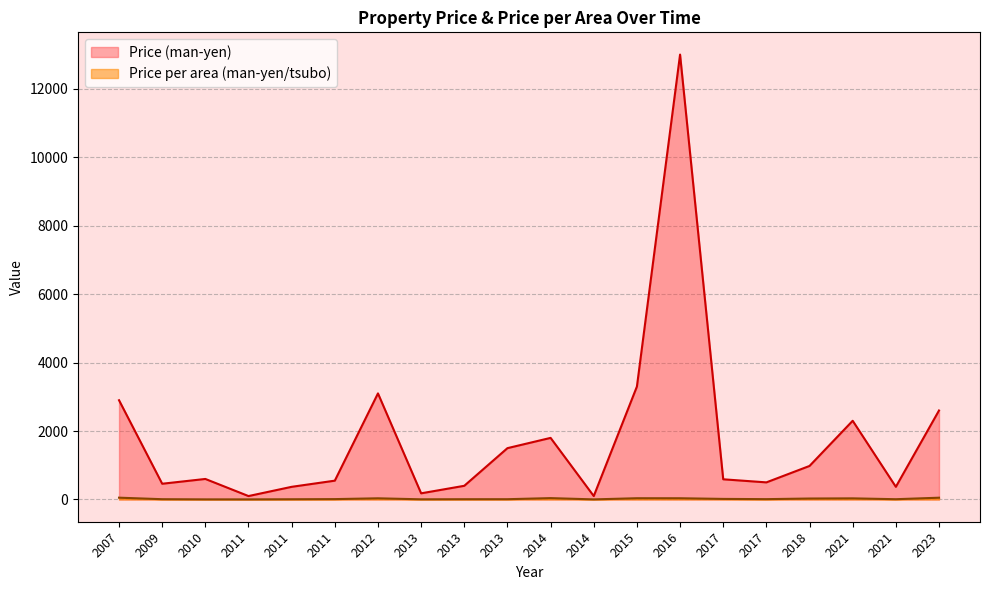

True or false: Price per area (man-yen/tsubo) has more than 2 points higher than both neighbors.

True